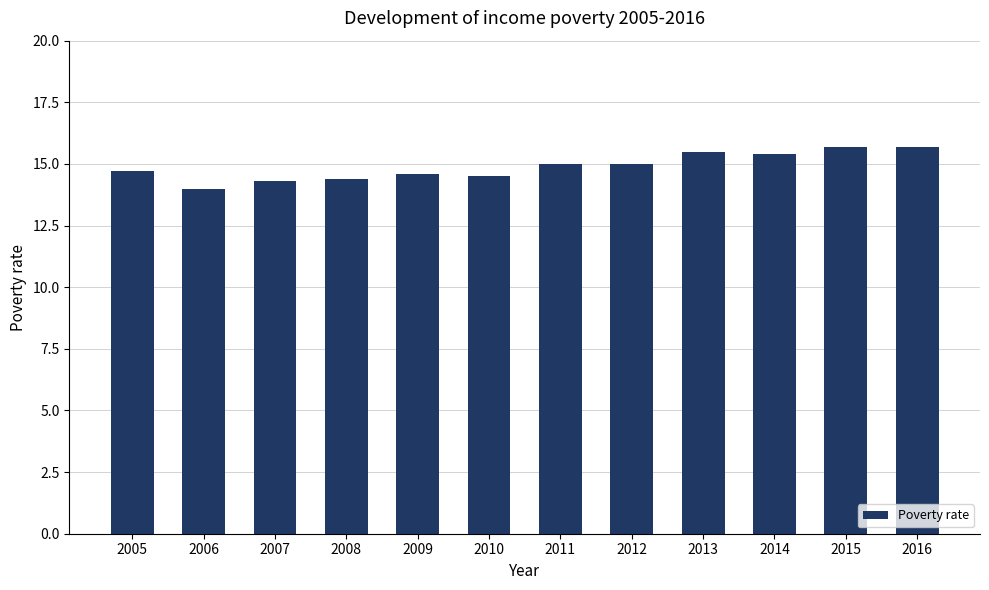

What is the smallest value displayed?

14.0